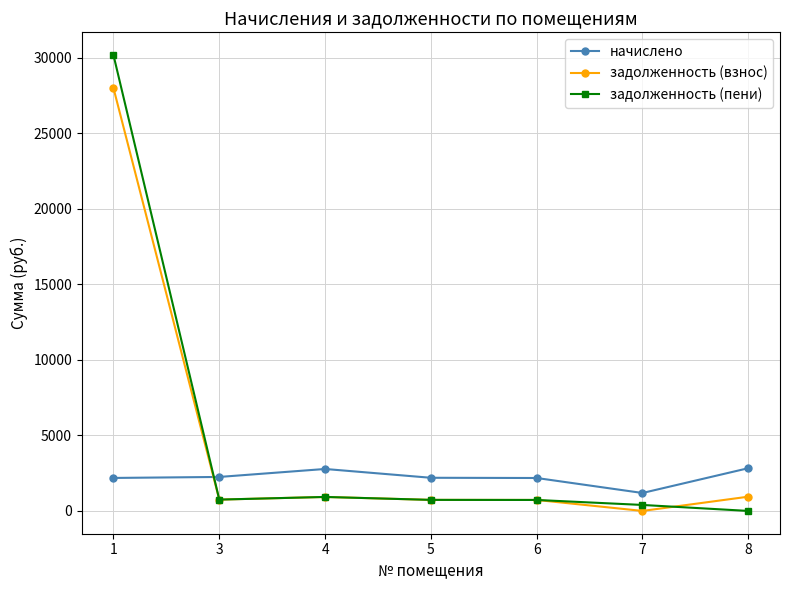

The value of задолженность (пени) at 8 is -12270.7. True or false?

False